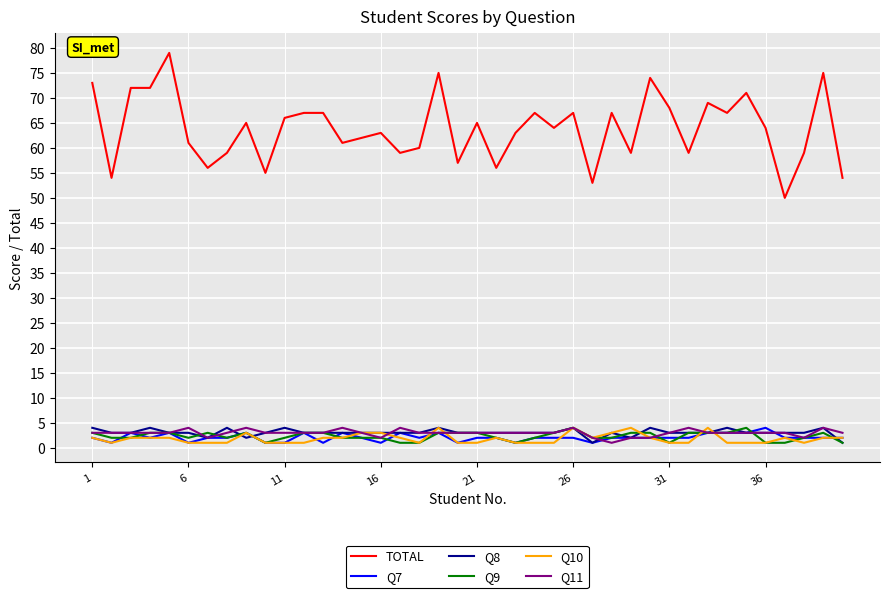

Which series has the largest total across all categories?

TOTAL